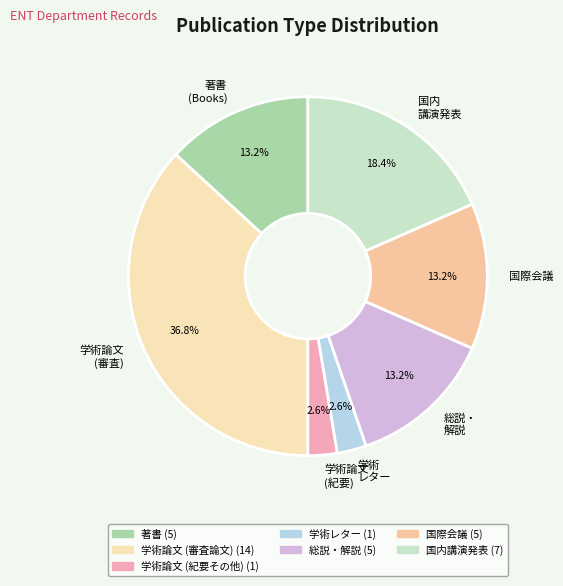

How much of the chart is everything except 学術論文 (審査)?

63.2%